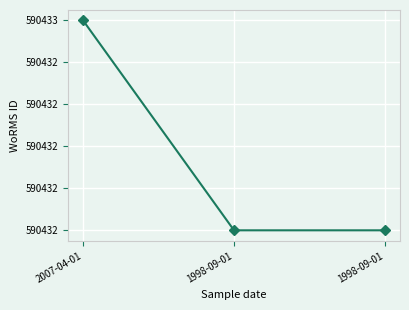

Does the chart have visible grid lines?

Yes